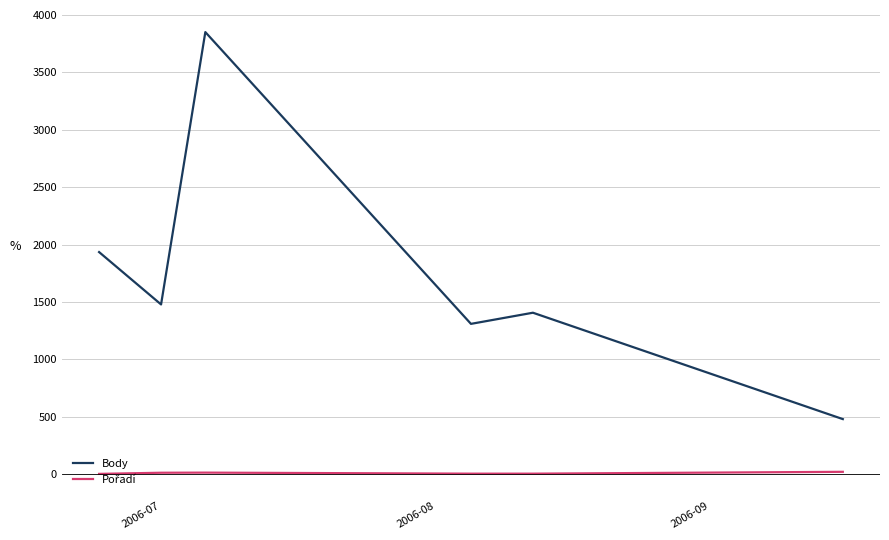

What is the greatest value displayed?

3850